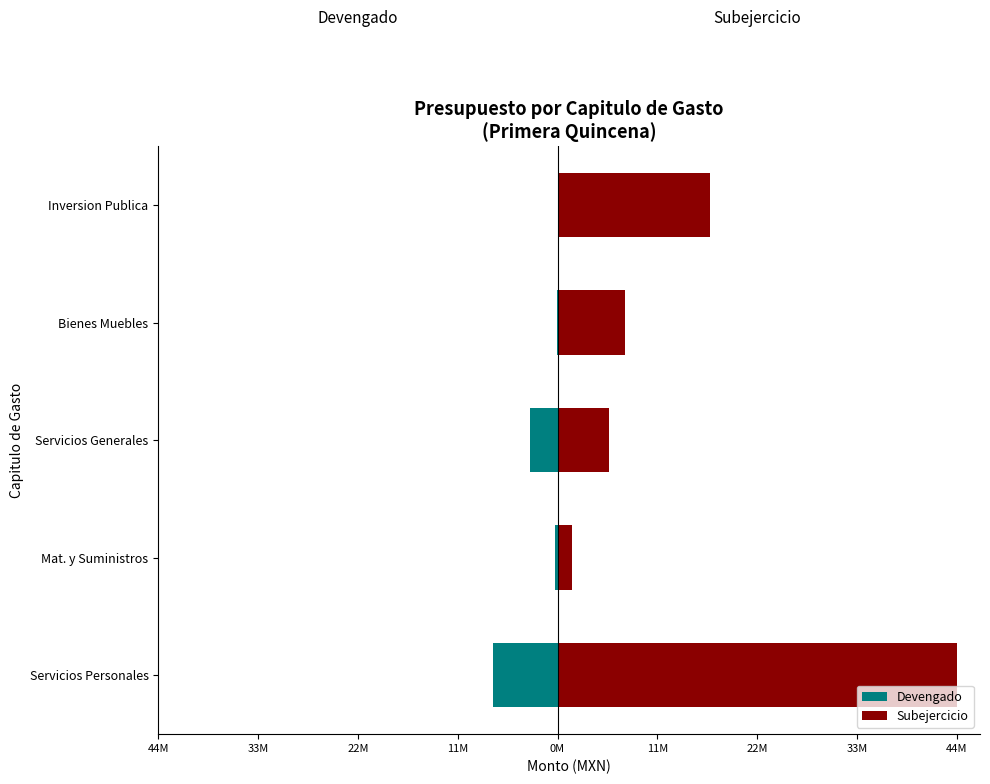

Reading right to left, transcribe all the data shown in this chart.

Devengado: 0	-7649	-3044003	-255123	-7211352
Subejercicio: 16962249	7493073	5733212	1570051	44511650